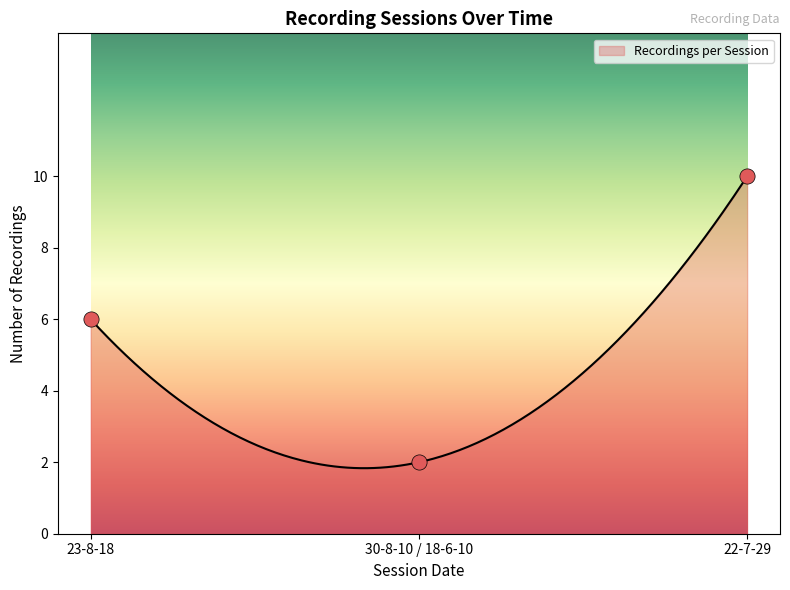

Approximately how many times larger is the value at 23-8-18 compared to 22-7-29?

0.6